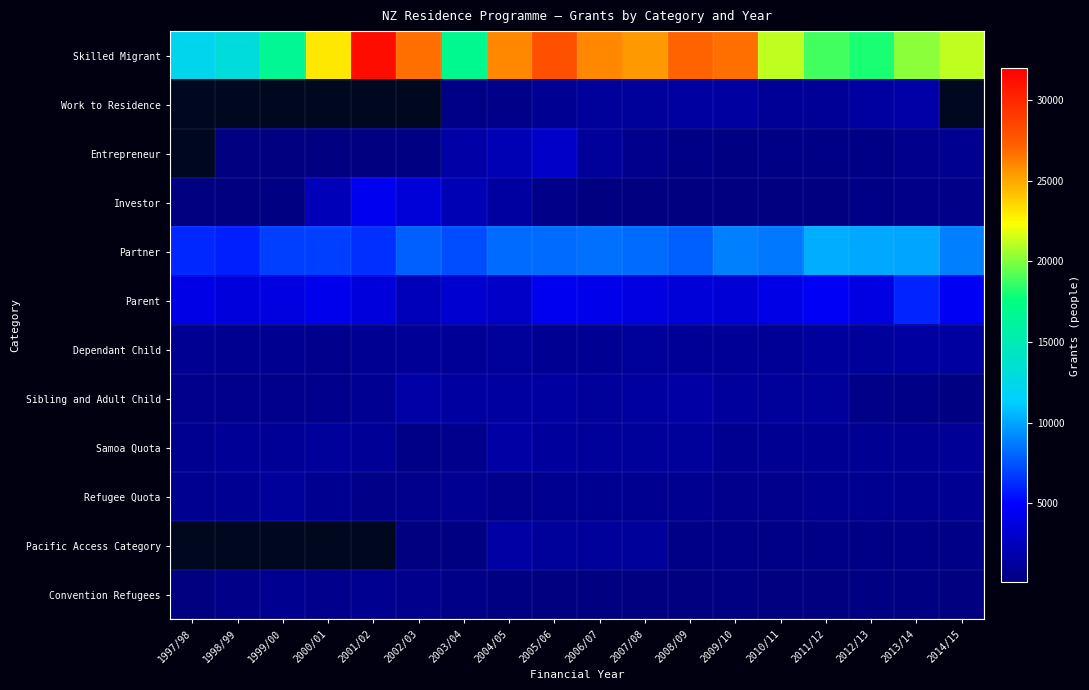

Which has a higher value, 2014/15 or 2008/09?

2008/09